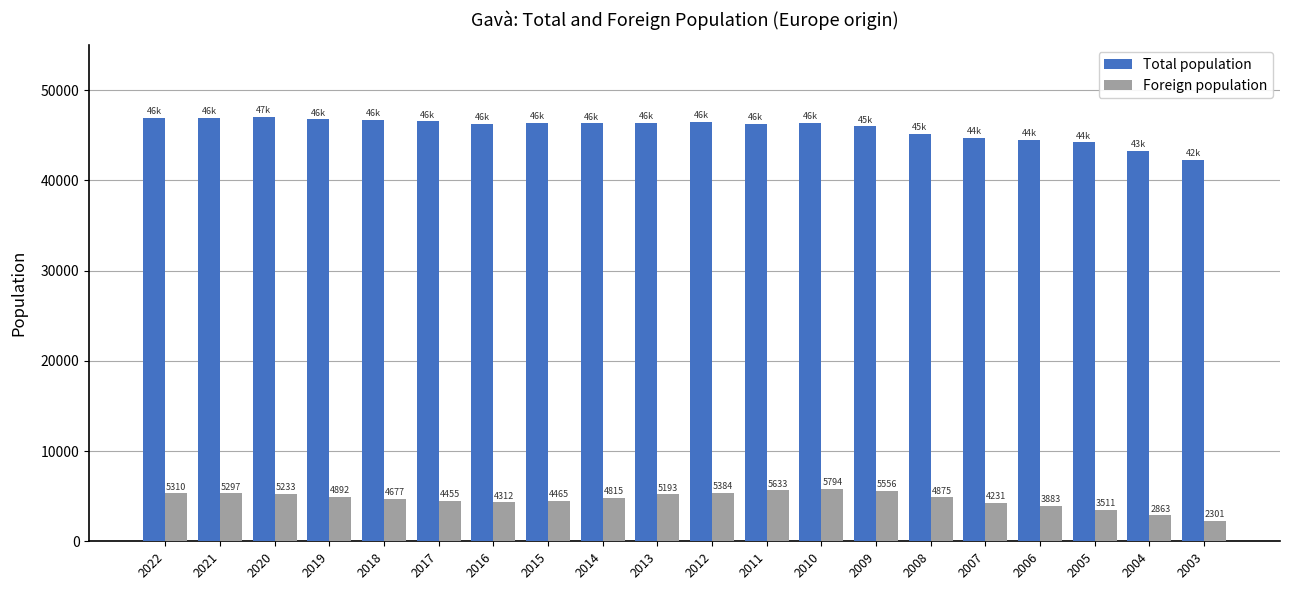

Reading left to right, transcribe all the data shown in this chart.

Total population: 2022=46974	2021=46931	2020=47057	2019=46771	2018=46705	2017=46538	2016=46266	2015=46405	2014=46326	2013=46377	2012=46488	2011=46250	2010=46383	2009=45994	2008=45190	2007=44678	2006=44531	2005=44210	2004=43242	2003=42304
Foreign population: 2022=5310	2021=5297	2020=5233	2019=4892	2018=4677	2017=4455	2016=4312	2015=4465	2014=4815	2013=5193	2012=5384	2011=5633	2010=5794	2009=5556	2008=4875	2007=4231	2006=3883	2005=3511	2004=2863	2003=2301